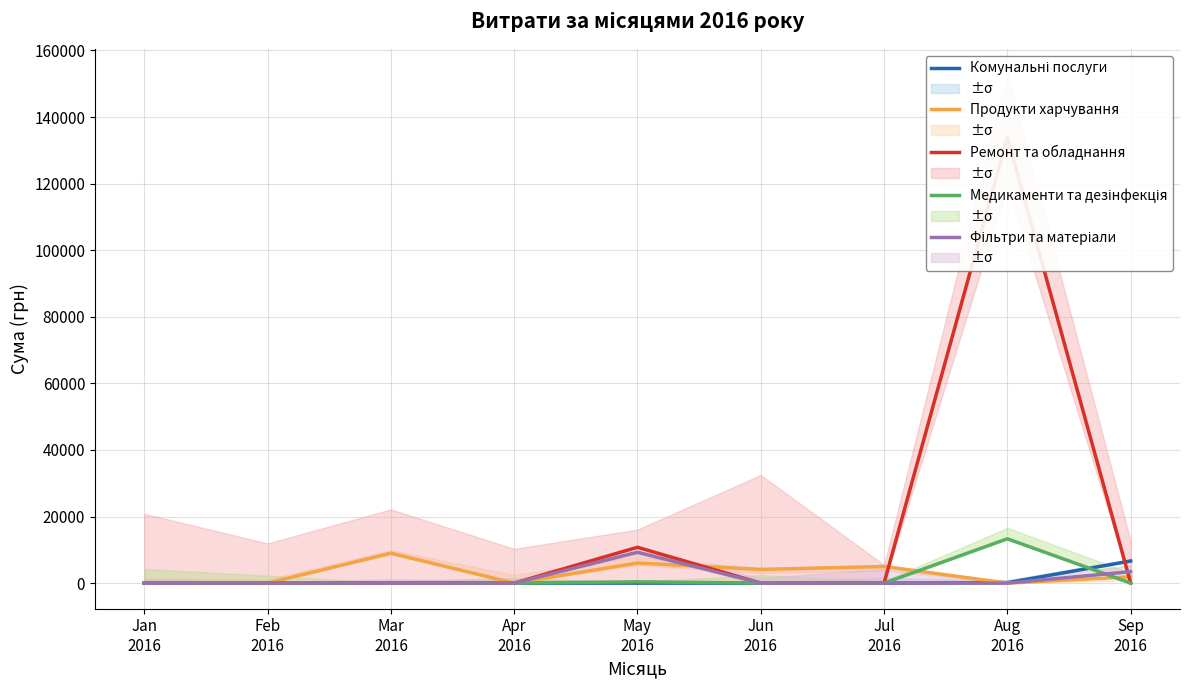

What is the greatest value displayed?

133845.0